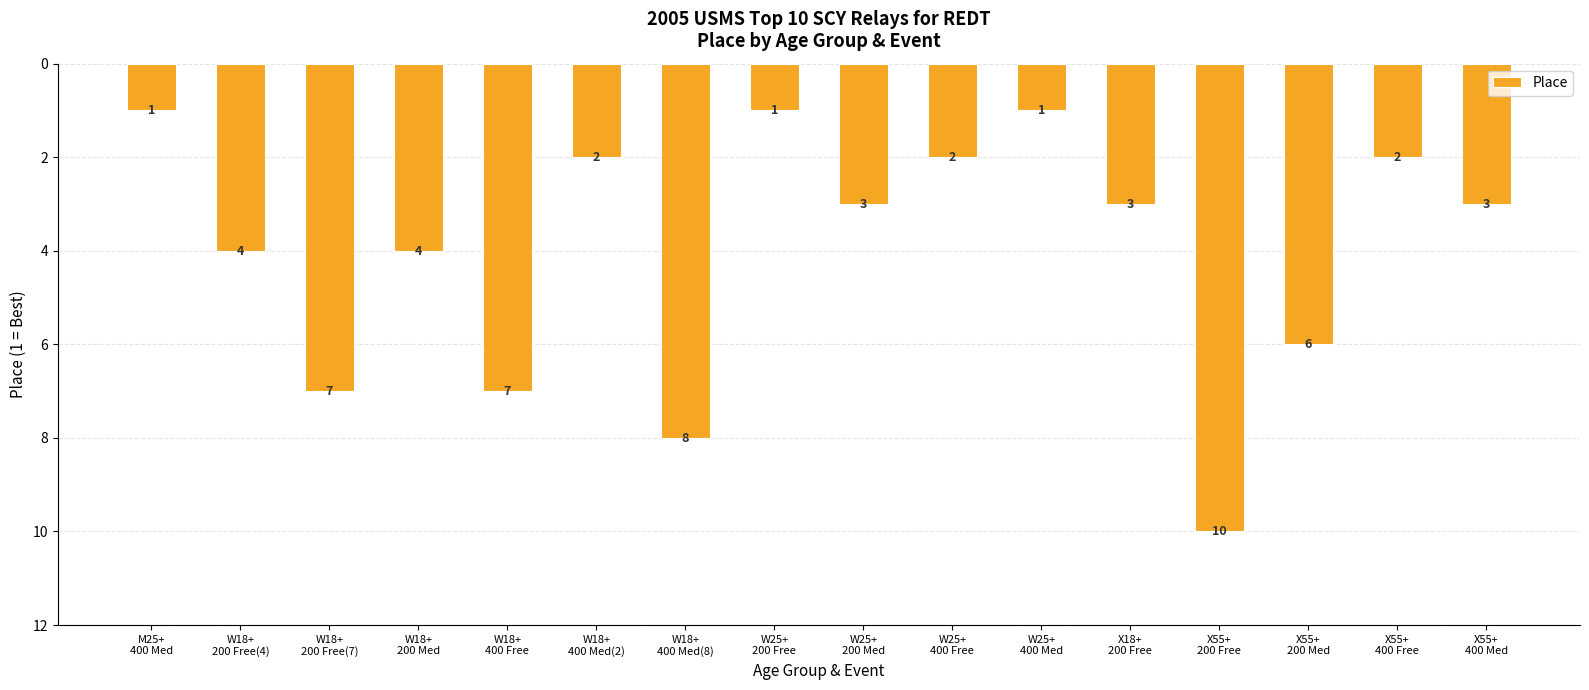

What is the difference between the maximum and second lowest values?

9